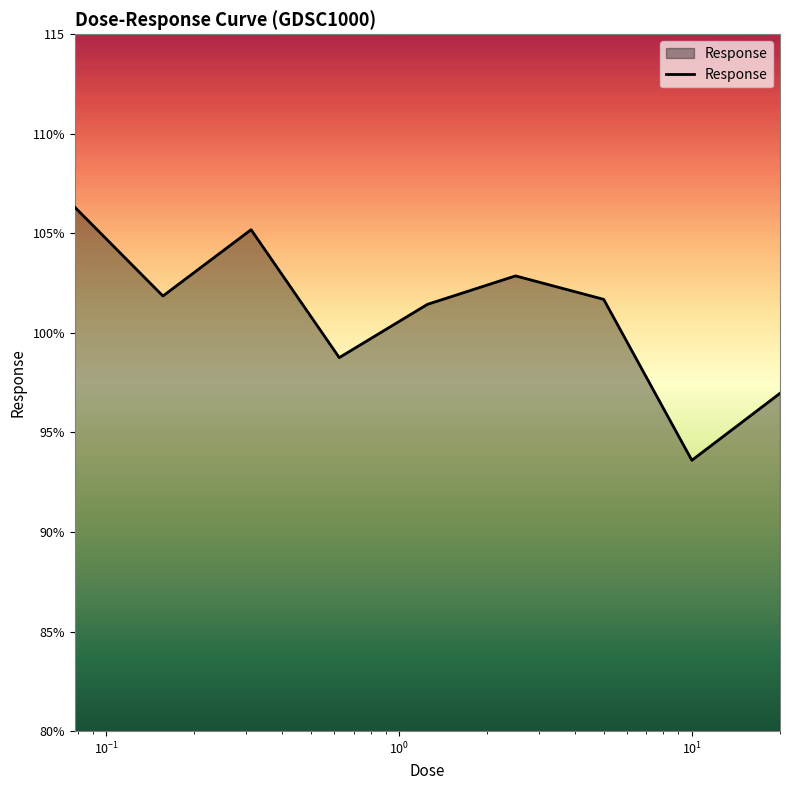

True or false: the data has more than 1 interior local peaks.

True